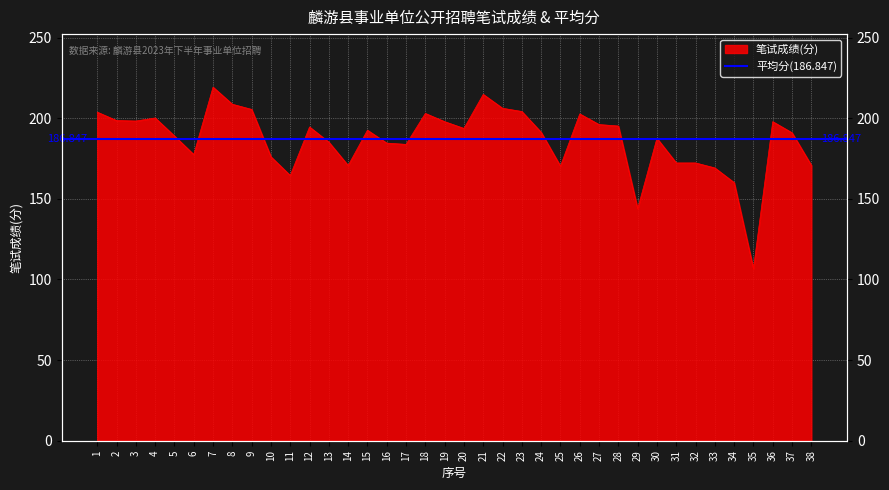

Where does the data first go above 192?

1